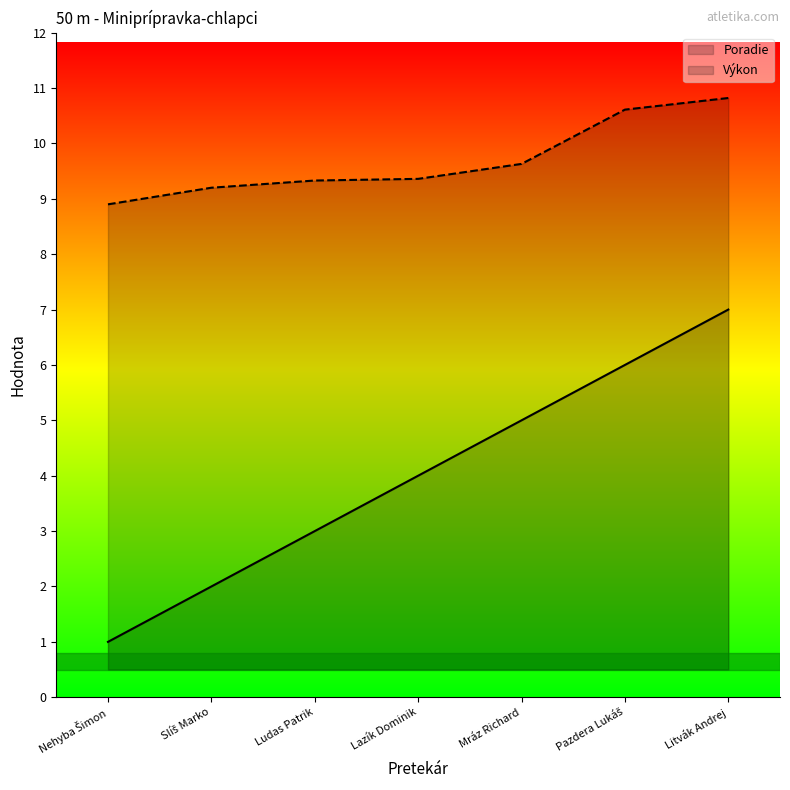

What position from the right is Lazík Dominik?

4